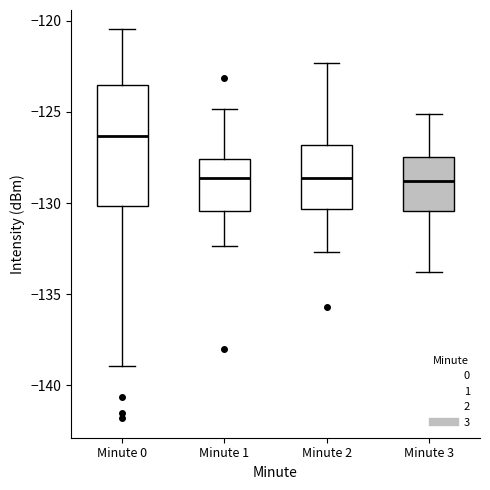

Reading left to right, transcribe this box plot: for each box, give where its median line is, the range the box spans, and where its two whiskers end, as read against the y-axis. The values are not printed on the chart, so give them approximately, as read against the axis.

Minute 0: median -126.5, box -130.0 to -123.5, whiskers -139.0 to -120.5
Minute 1: median -128.5, box -130.5 to -127.5, whiskers -132.5 to -125.0
Minute 2: median -128.5, box -130.5 to -127.0, whiskers -132.5 to -122.5
Minute 3: median -129.0, box -130.5 to -127.5, whiskers -134.0 to -125.0